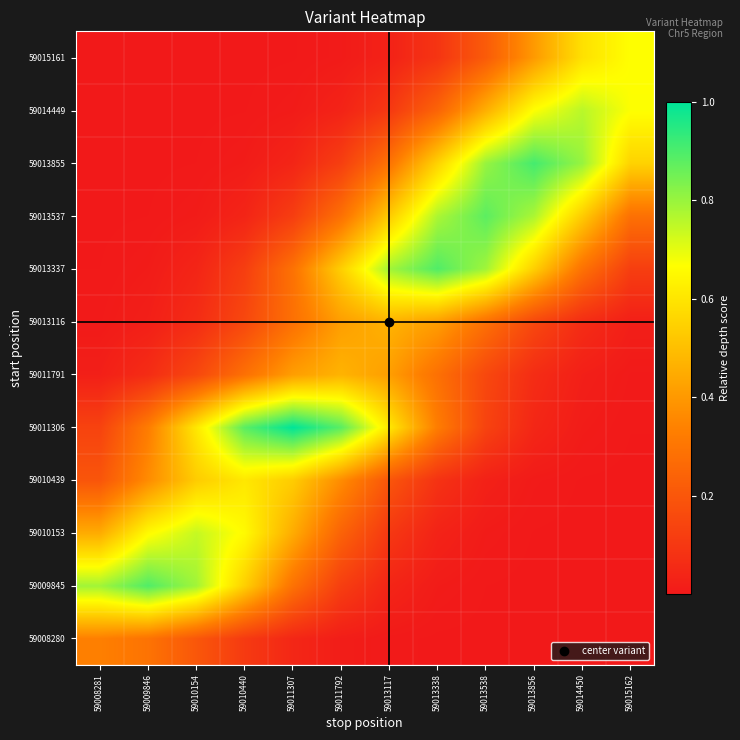

Rank the series by their maximum value, from highest to lowest.

59011306, 59013855, 59009845, 59013337, 59013537, 59014449, 59010153, 59015161, 59010439, 59011791, 59013116, 59008280